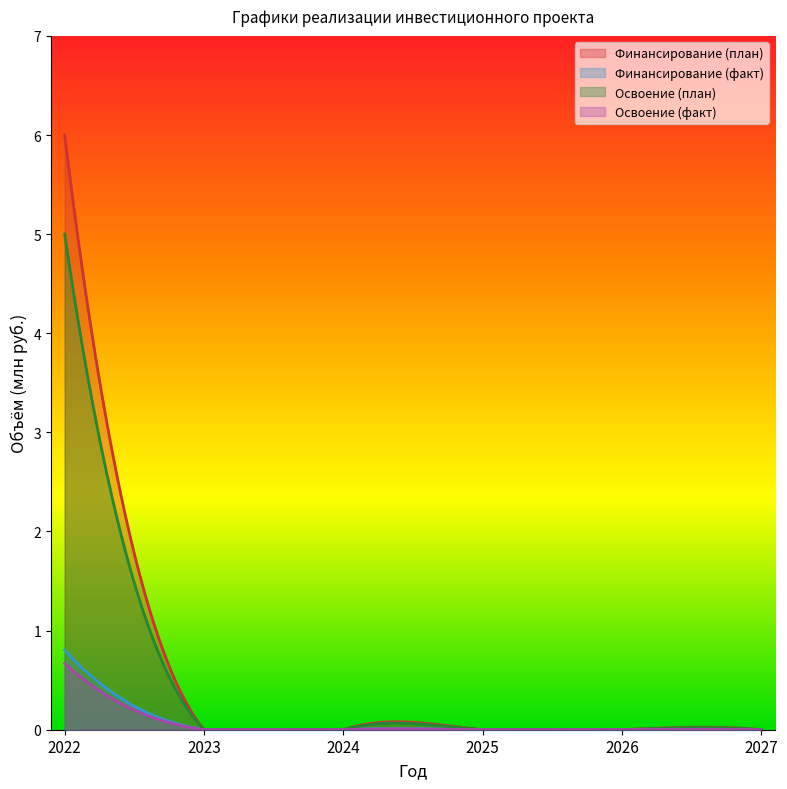

Which category has the highest value across all series?

2022